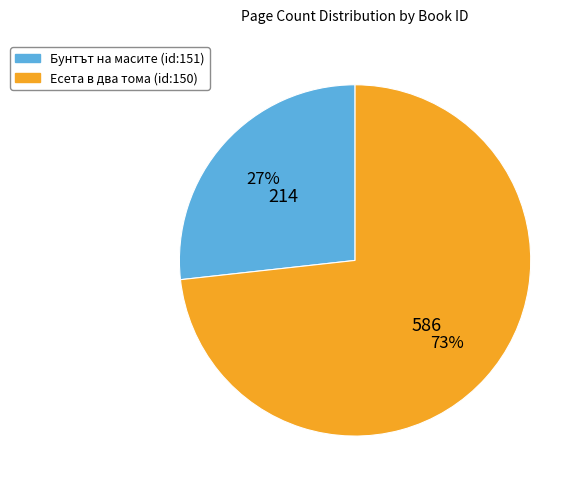

To the nearest percent, what percentage of the pie is Бунтът на масите (id:151)?

27%